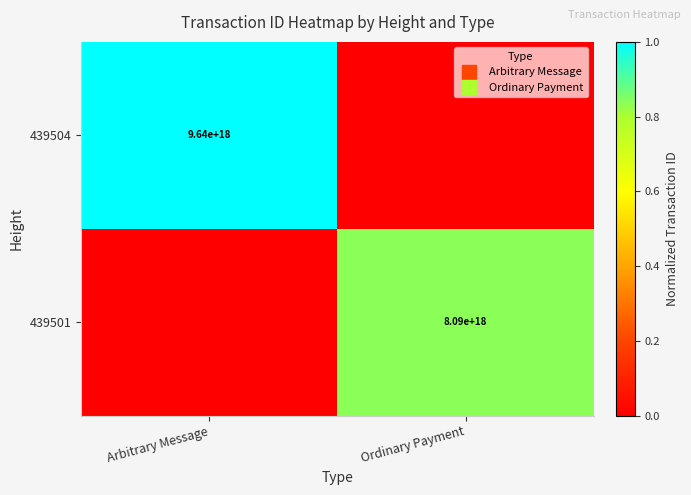

How many categories are shown in the chart?

2